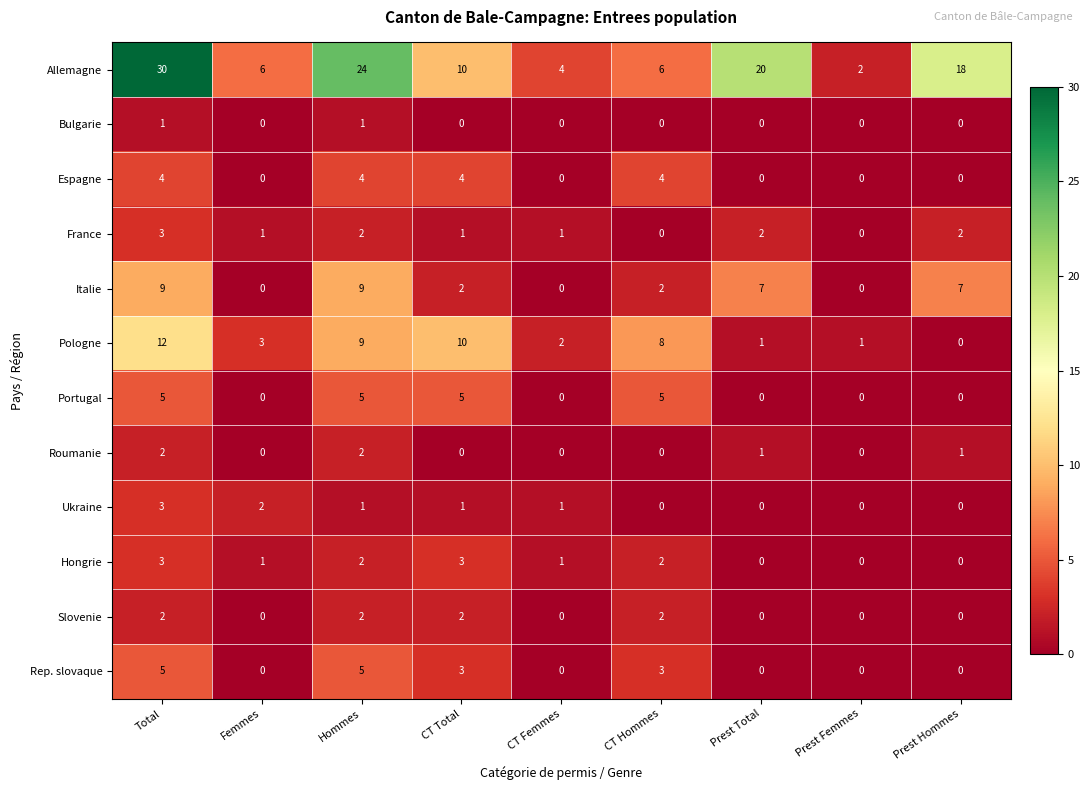

Is it true that France equals 2 at Prest Total?

True